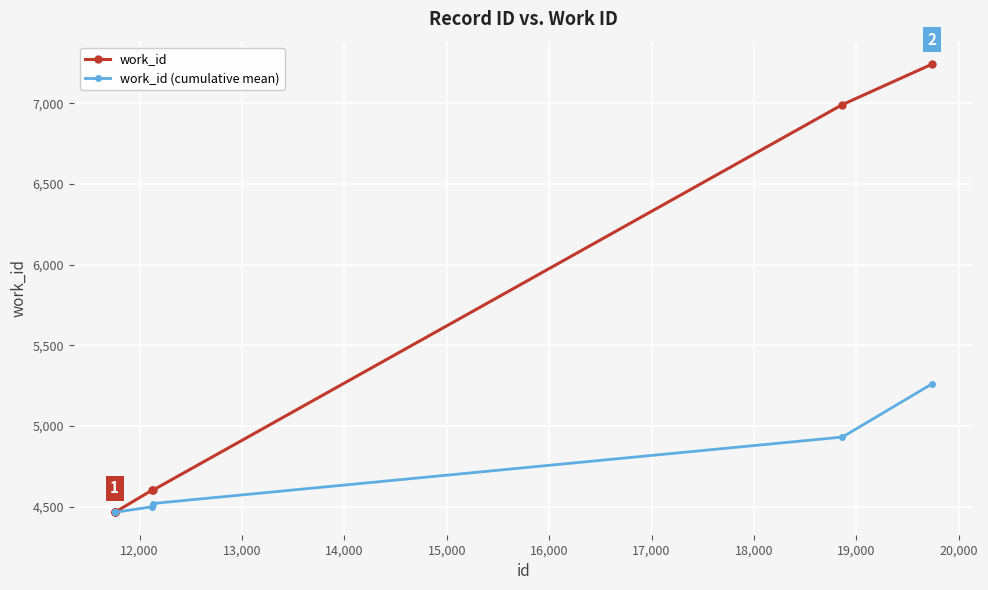

Rank the series by their average value, from lowest to highest.

work_id (cumulative mean), work_id